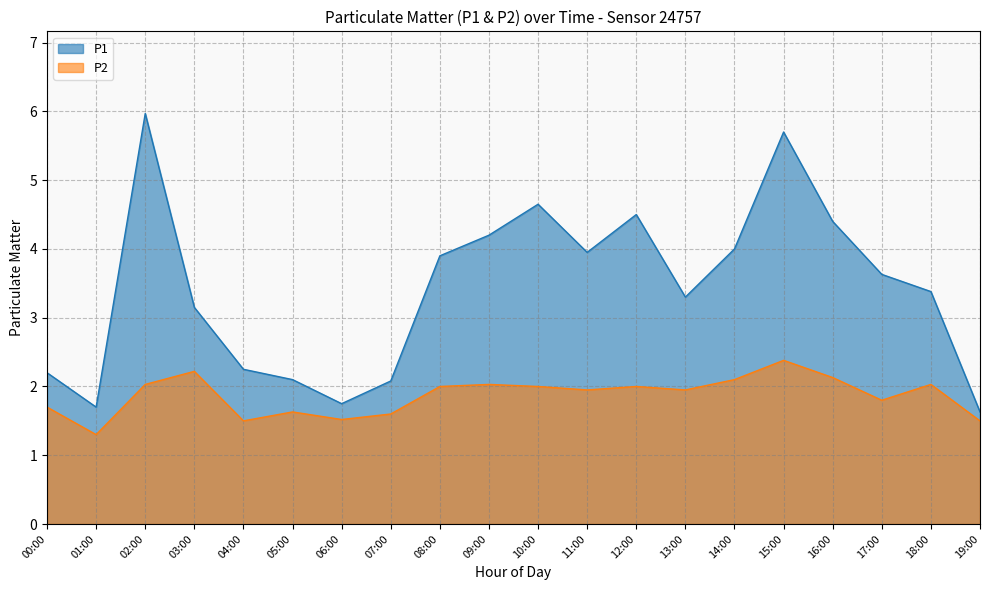

Rank the categories by P2 value from highest to lowest.

15:00, 03:00, 16:00, 14:00, 02:00, 09:00, 18:00, 08:00, 10:00, 12:00, 11:00, 13:00, 17:00, 00:00, 05:00, 07:00, 06:00, 04:00, 19:00, 01:00